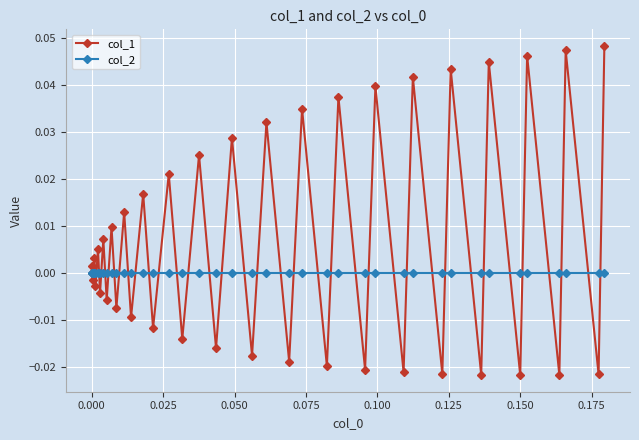

After their last crossing, which series has the higher values: col_2 or col_1?

col_1